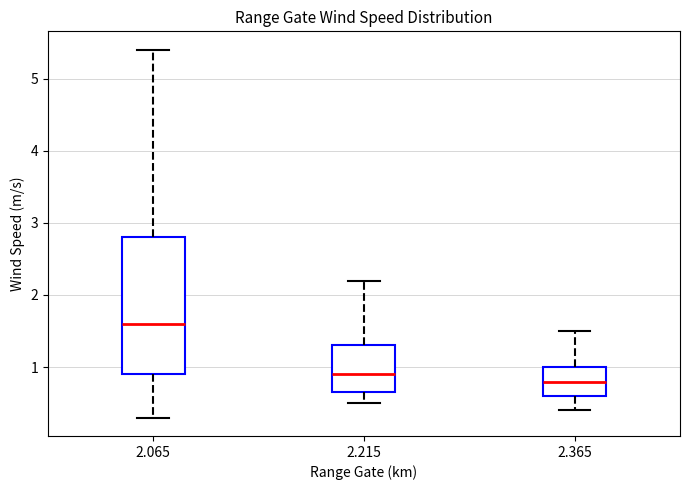

Reading left to right, read every box against the y-axis: the position of its median line, the range the box covers, and the ends of its whiskers. The values are not printed on the chart, so give them approximately, as read against the axis.

2.065: median 1.6, box 0.9 to 2.8, whiskers 0.3 to 5.4
2.215: median 0.9, box 0.7 to 1.3, whiskers 0.5 to 2.2
2.365: median 0.8, box 0.6 to 1.0, whiskers 0.4 to 1.5